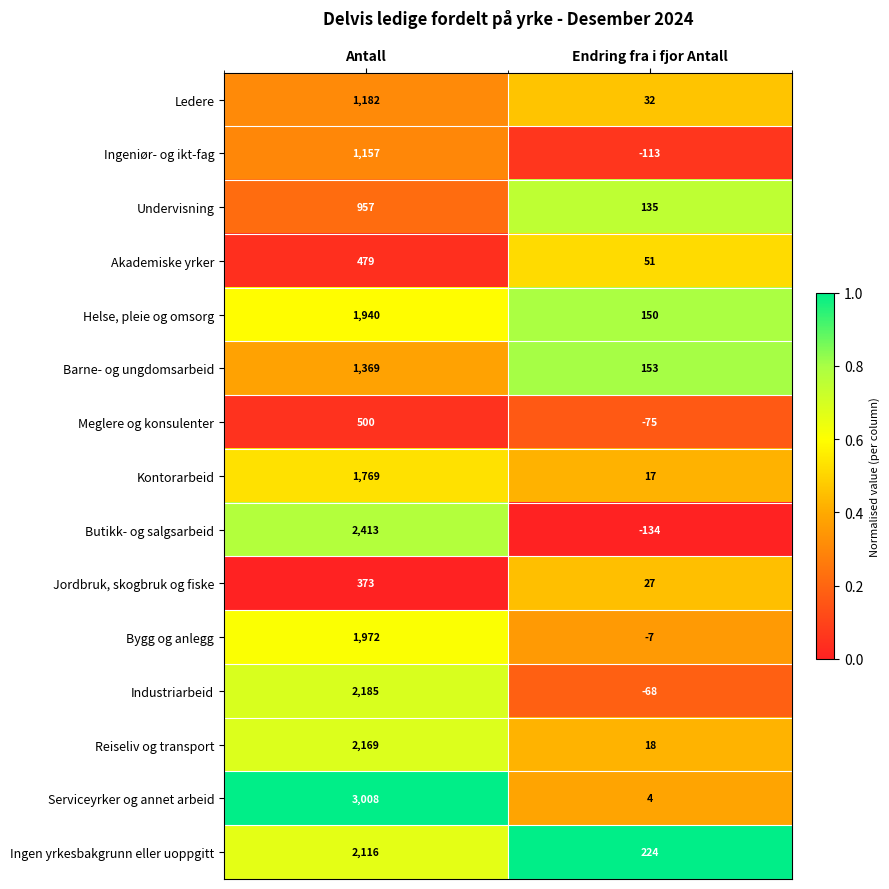

What is the minimum value shown in the chart?

-134